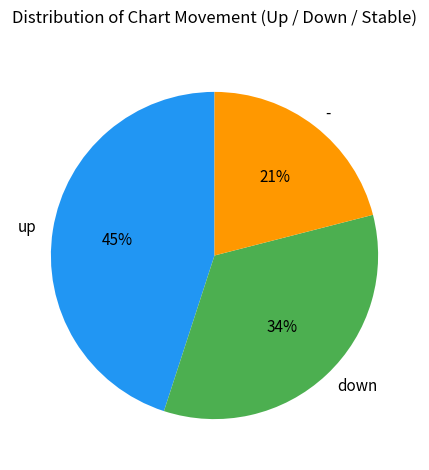

Rank the categories by value from lowest to highest.

-, down, up